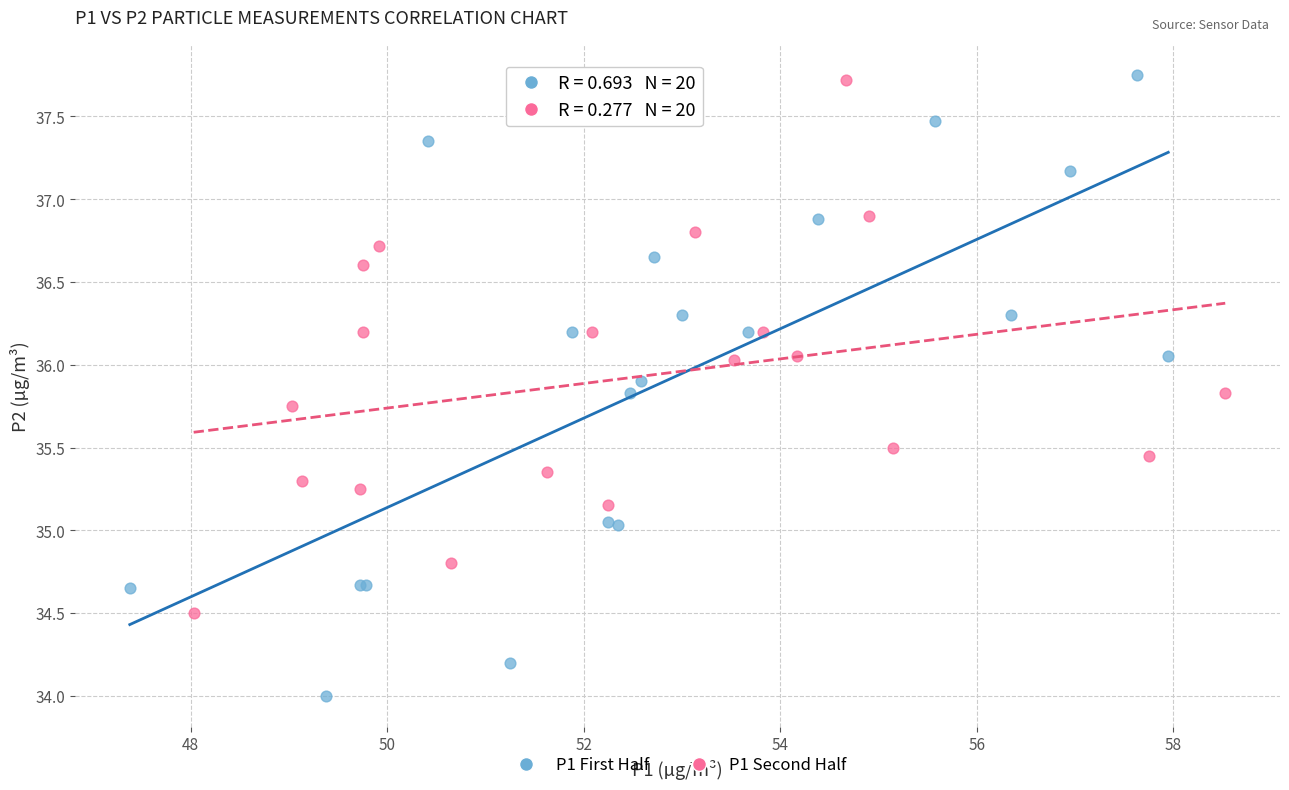

Which series reaches the minimum Y coordinate?

P1 First Half